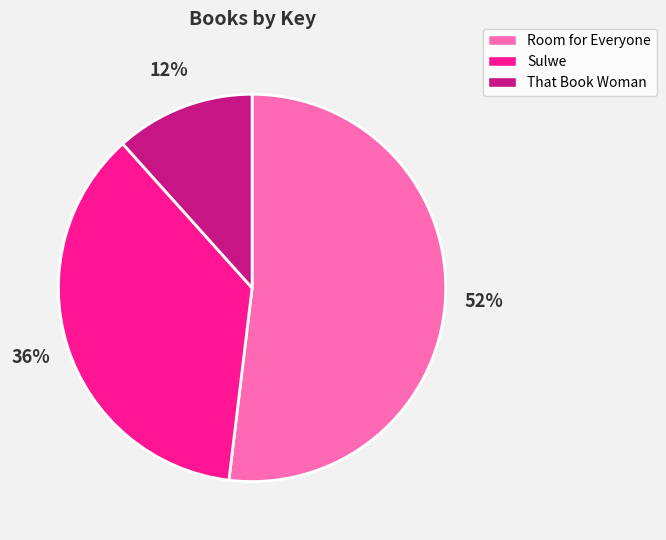

To the nearest percent, what is the average slice percentage?

33%